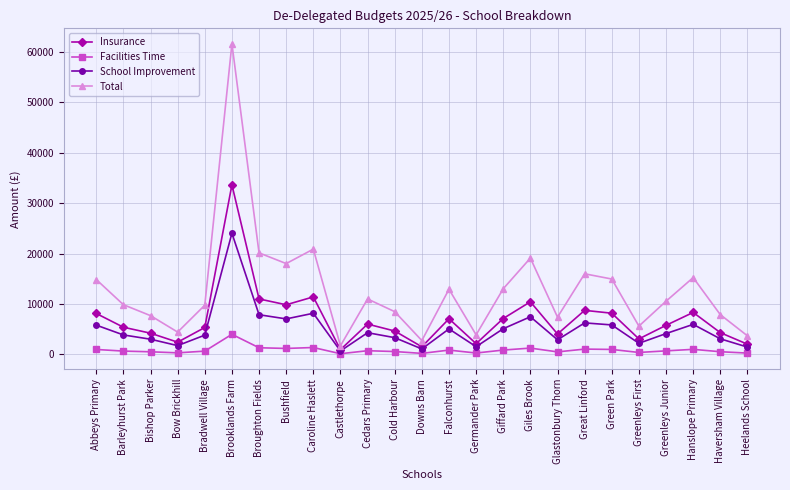

What is the maximum value for Facilities Time?

3962.9